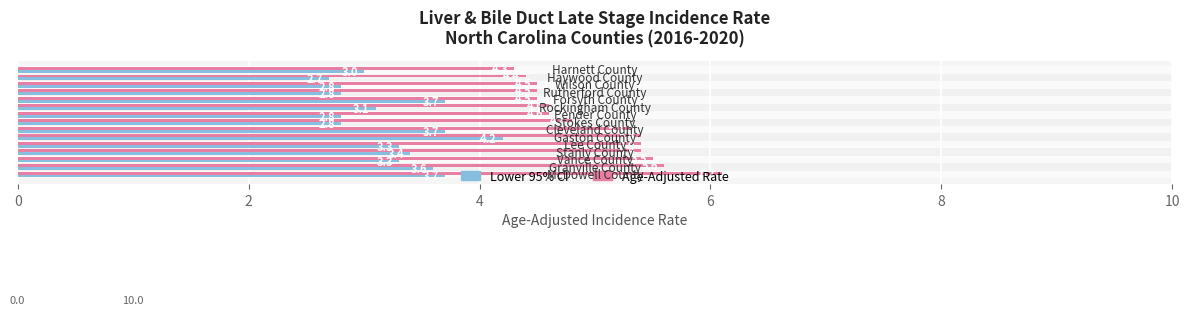

Which series has the widest spread of values?

Age-Adjusted Rate